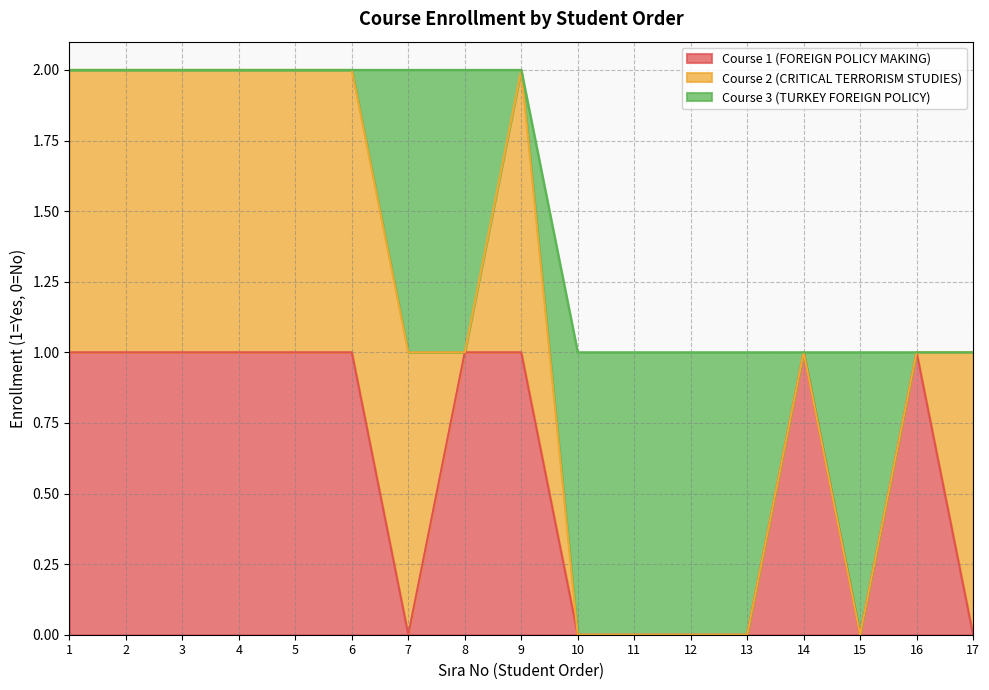

At which category does Course 2 (CRITICAL TERRORISM STUDIES) reach its first local valley?

8